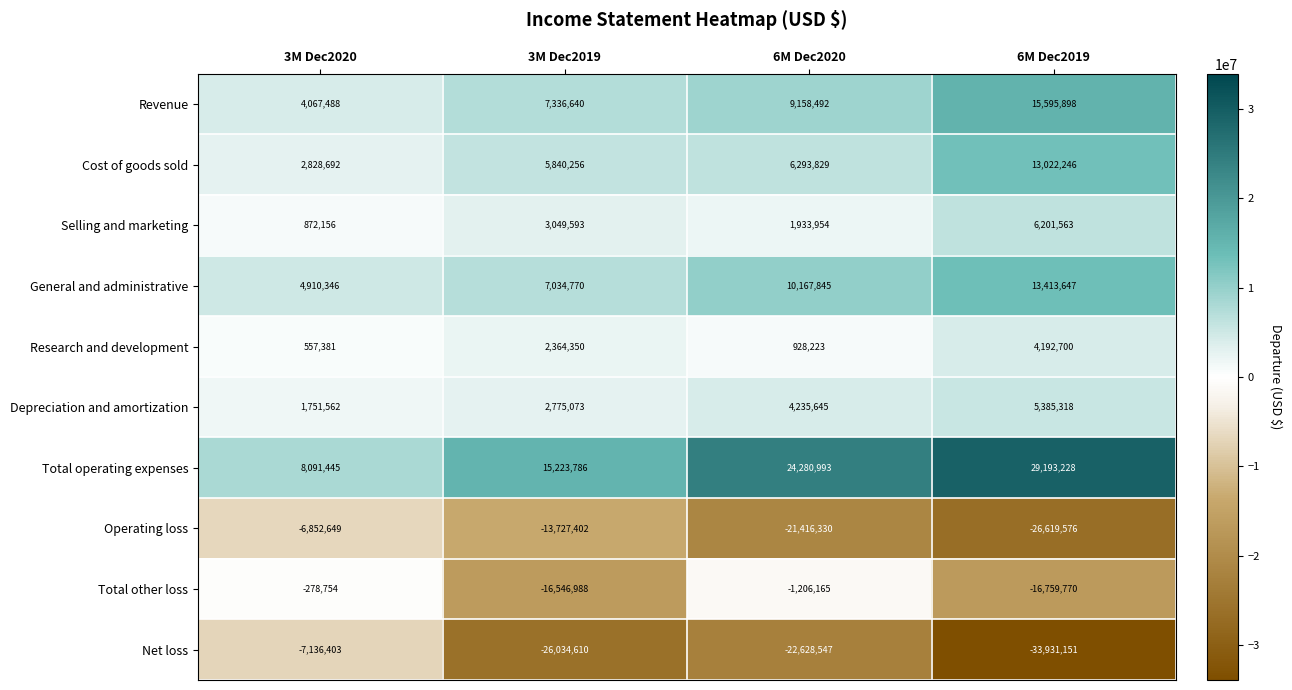

How many Operating loss values are between -21416330 and -6852649?

3